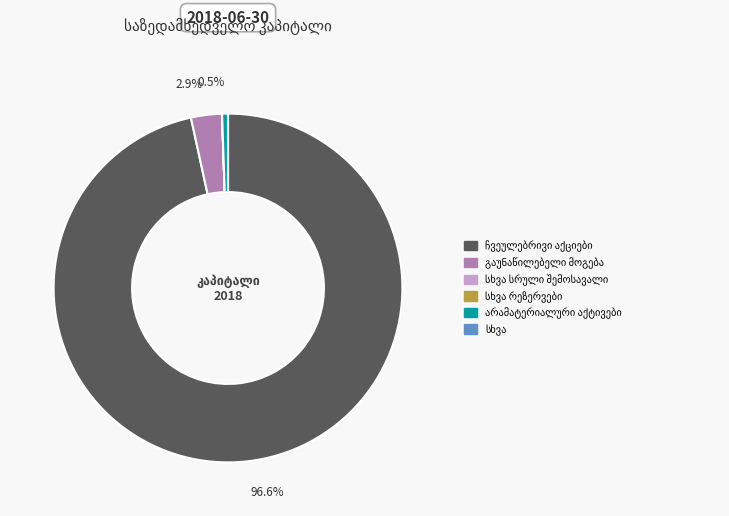

Is there any slice that represents more than half of the pie?

Yes